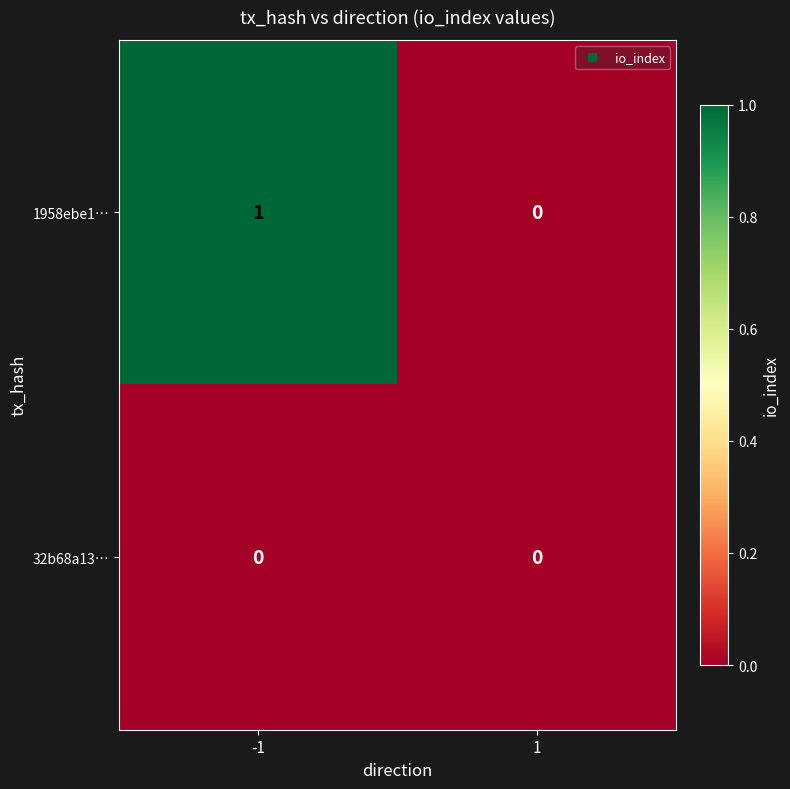

The value of 32b68a13… at -1 is 0. True or false?

True